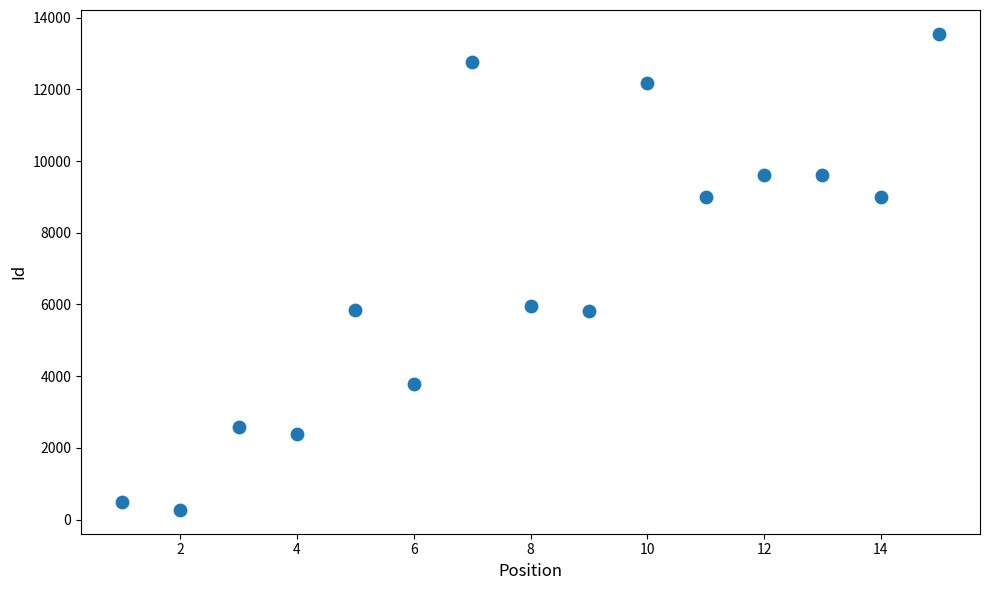

What is the range of X values (max minus min)?

14